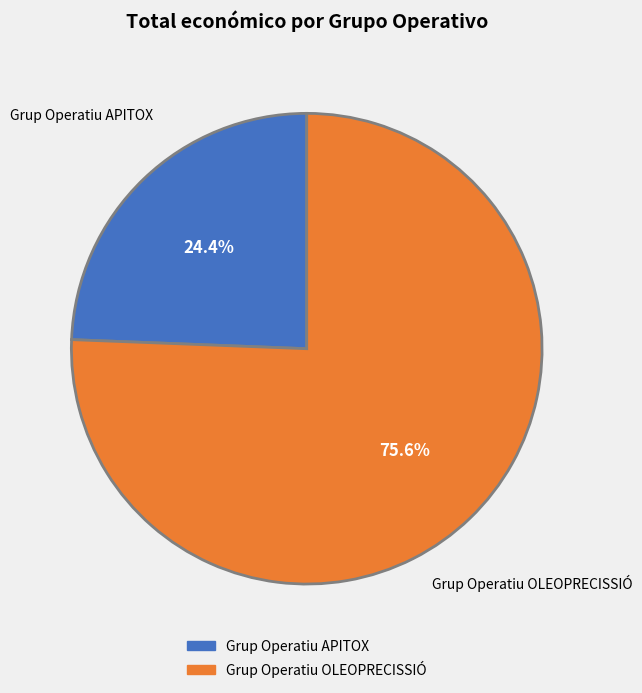

Which has a higher value, Grup Operatiu APITOX or Grup Operatiu OLEOPRECISSIÓ?

Grup Operatiu OLEOPRECISSIÓ